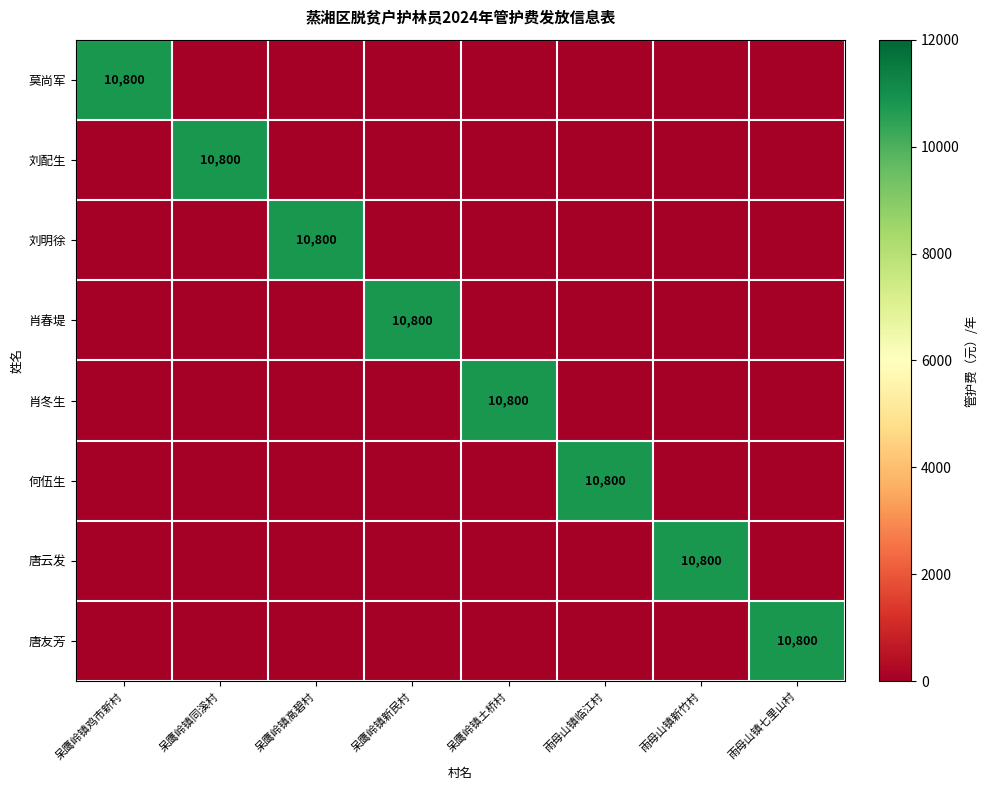

True or false: 莫尚军 has a value of 16964 at 呆鹰岭镇鸡市新村.

False